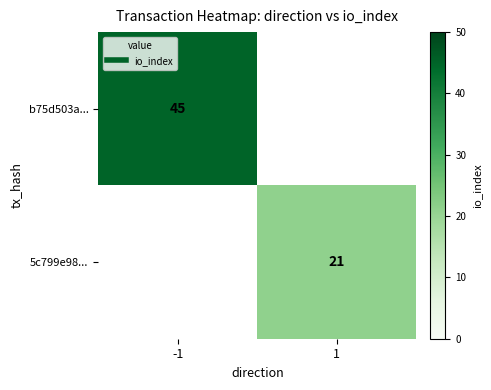

Is it true that b75d503a... equals 73 at -1?

False